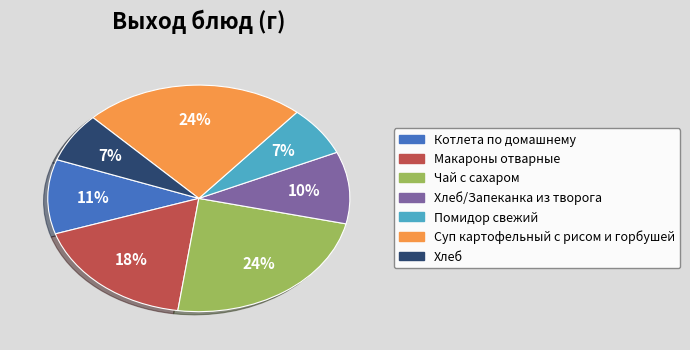

To the nearest percent, what is the difference between the largest and smallest slice percentages?

17%